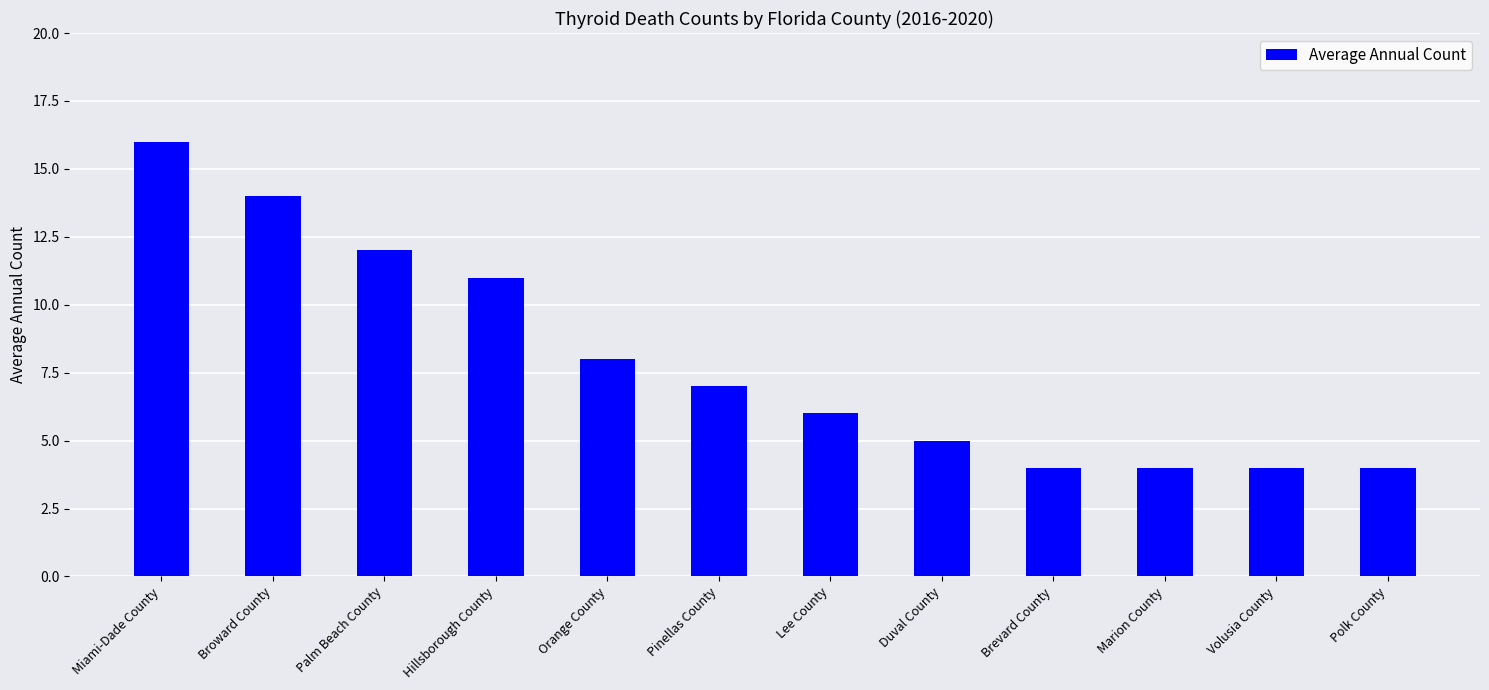

What is the value of the 10th bar from the left?

4